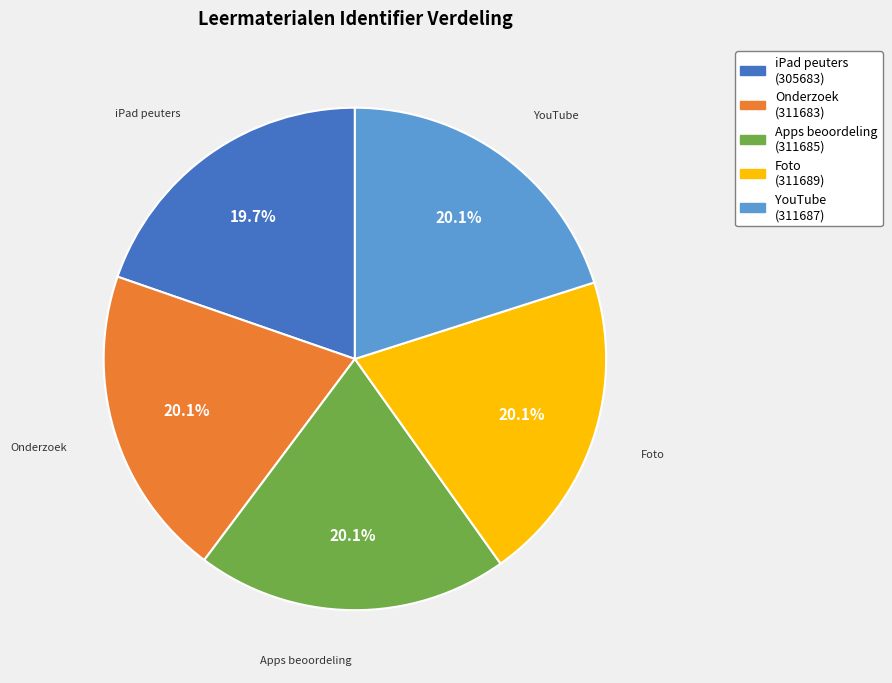

To the nearest percent, what is the average slice percentage?

20%